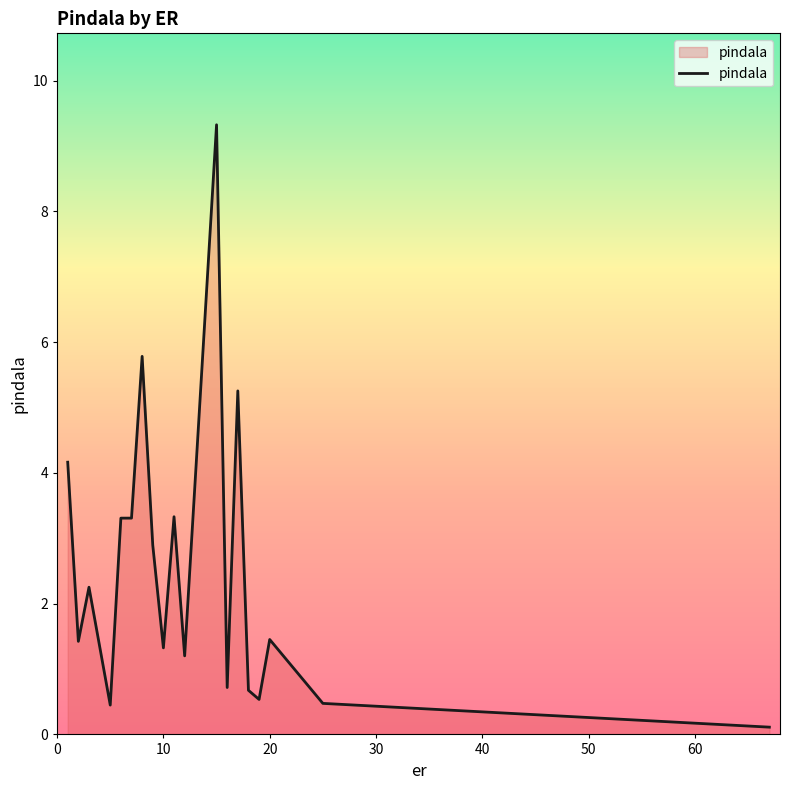

What is the greatest value displayed?

9.3